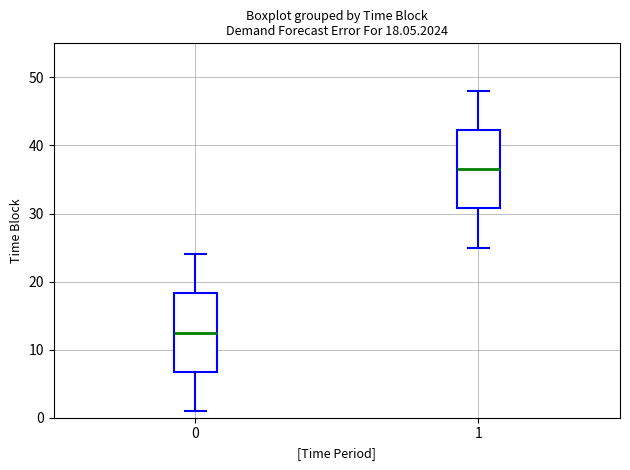

Which box has the lowest median line?

0